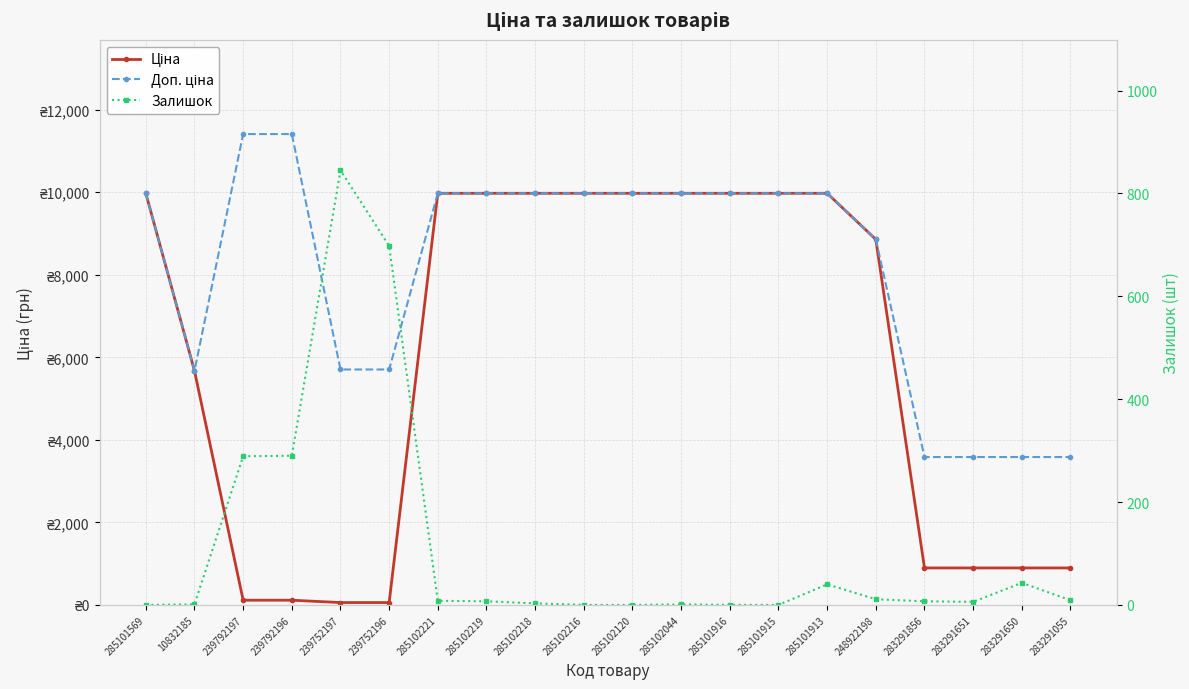

Between which two adjacent categories do Ціна and Залишок first intersect?

10832185 and 239792197